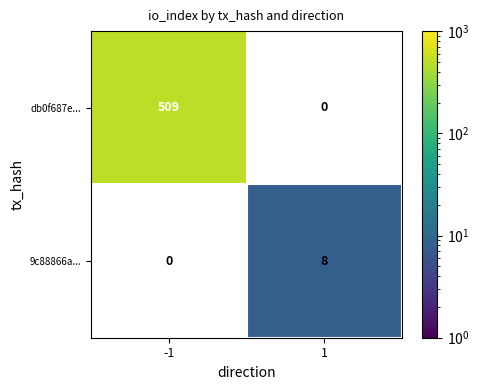

Reading left to right, list all the values displayed in this chart.

db0f687e...: -1=509	1=0
9c88866a...: -1=0	1=8